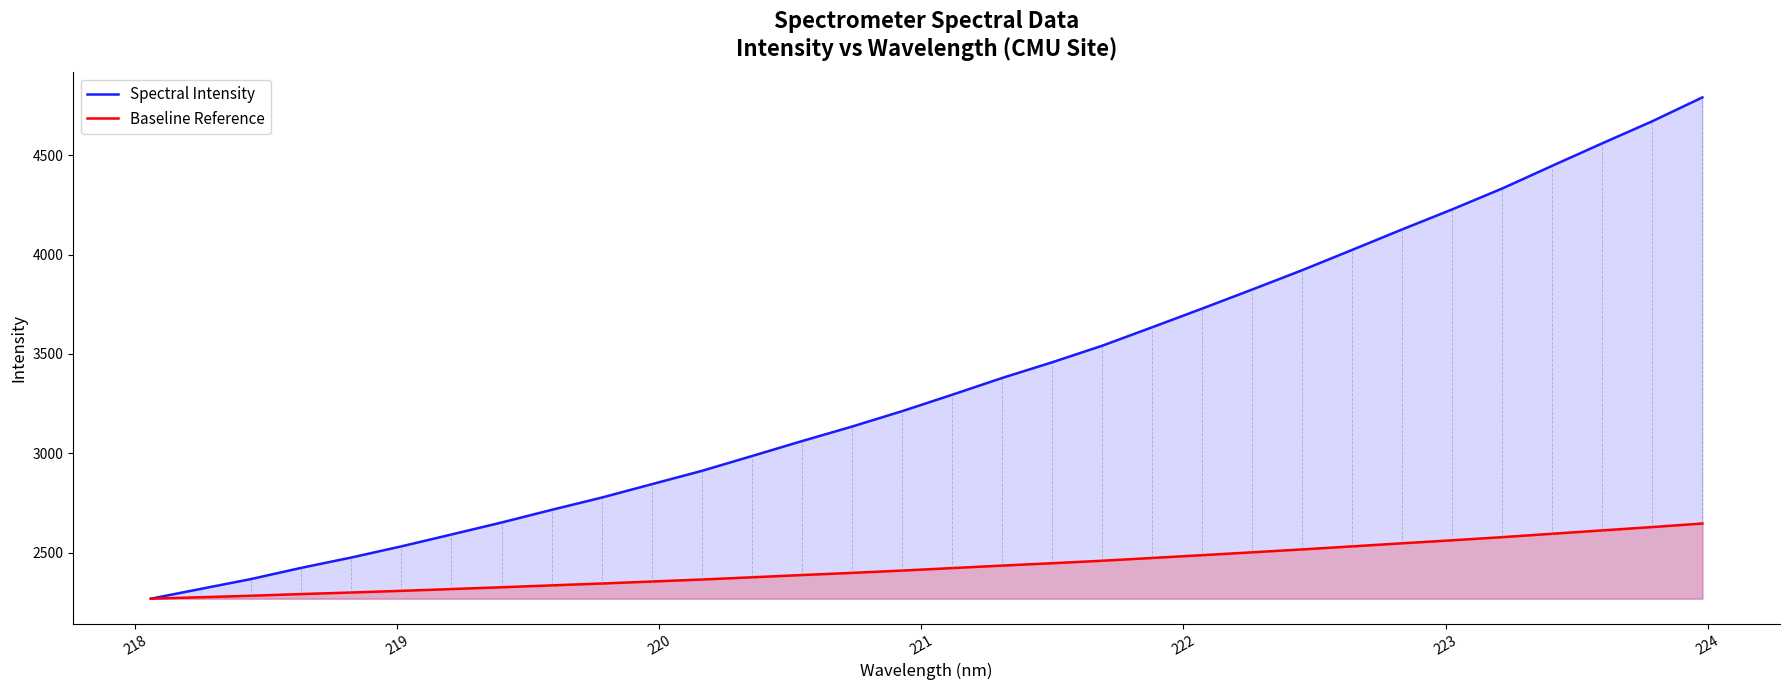

Which series has the largest total across all categories?

Spectral Intensity